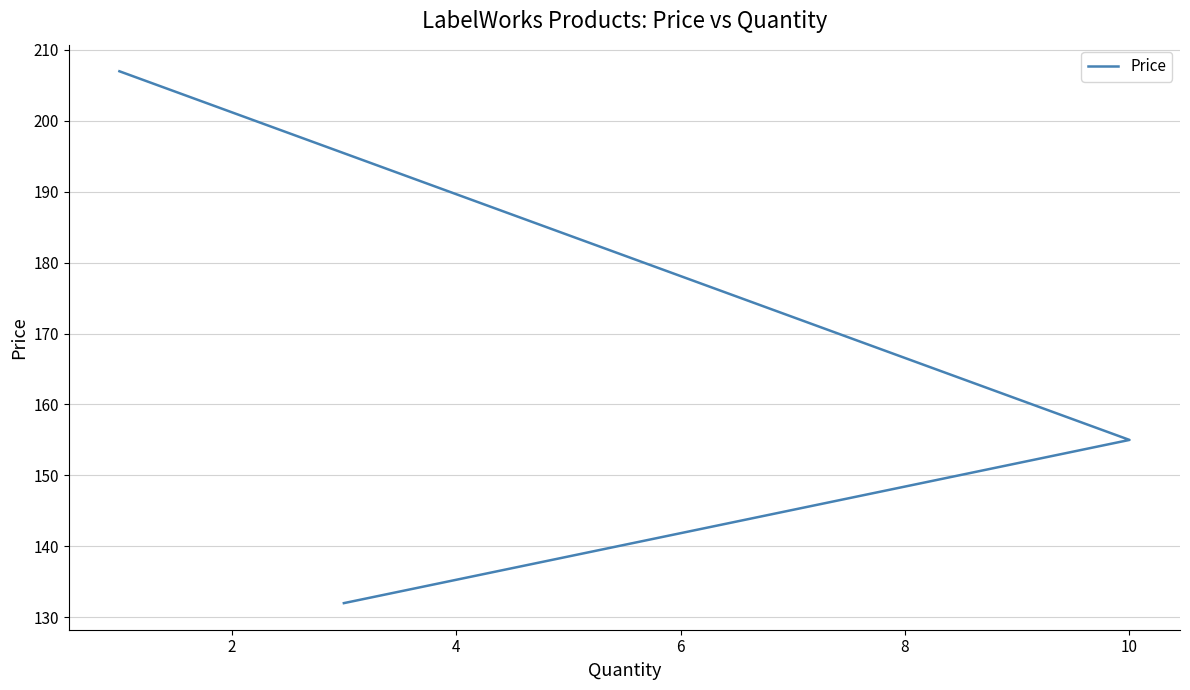

Reading left to right, list all the values displayed in this chart.

207.0	155.0	132.0